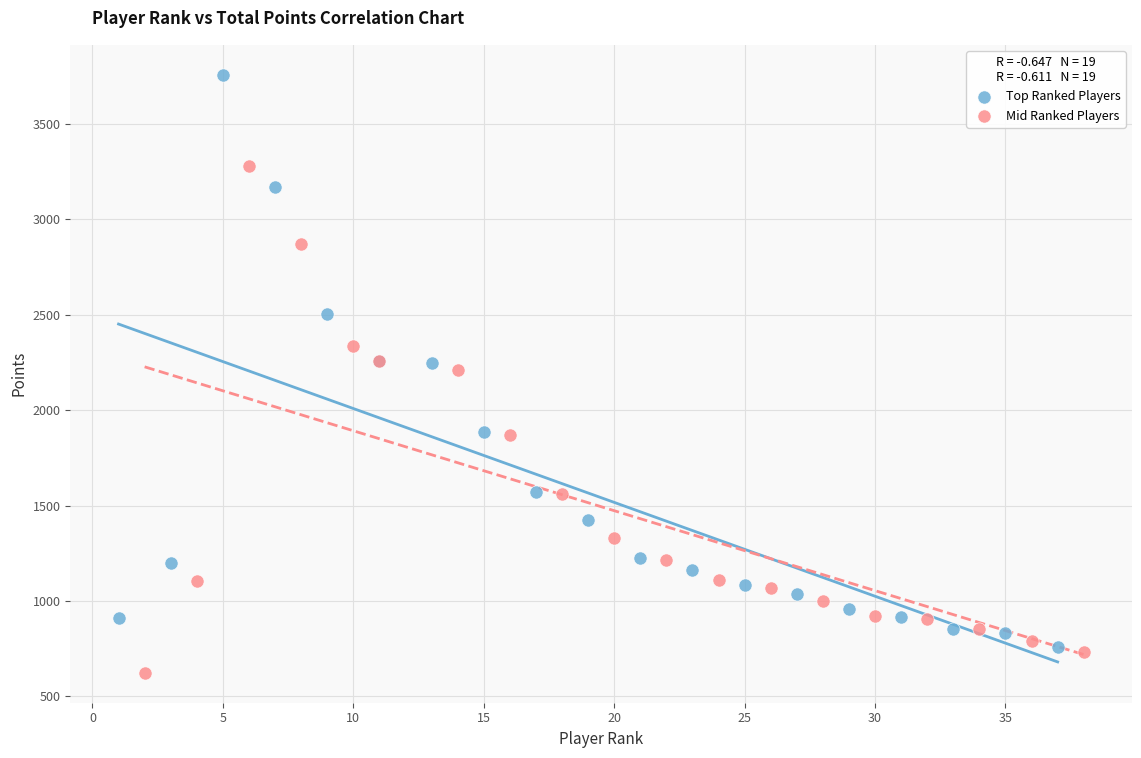

Which series reaches the maximum Y coordinate?

Top Ranked Players